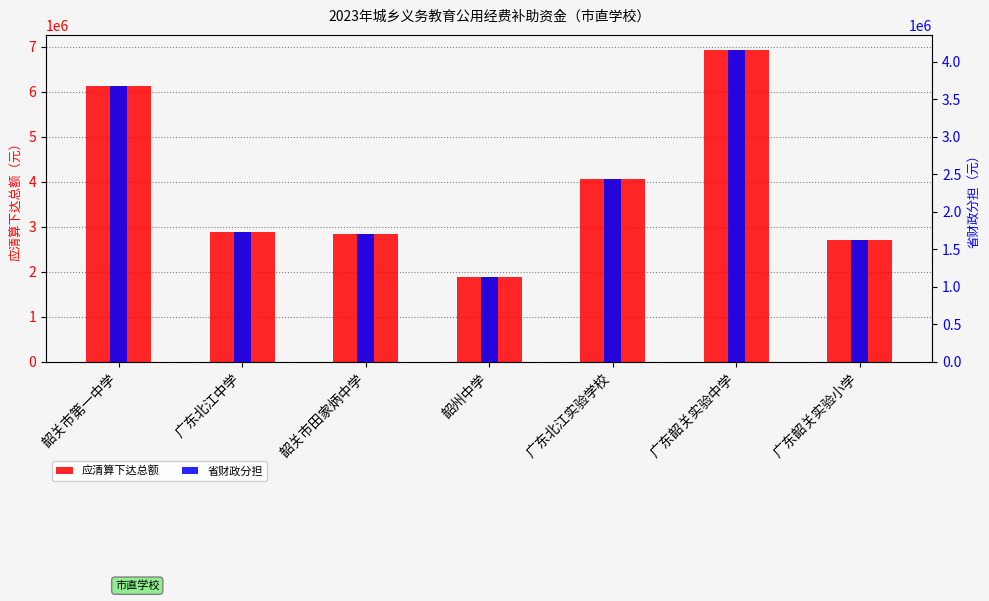

Is it true that 应清算下达总额 equals 2886000 at 广东北江中学?

True